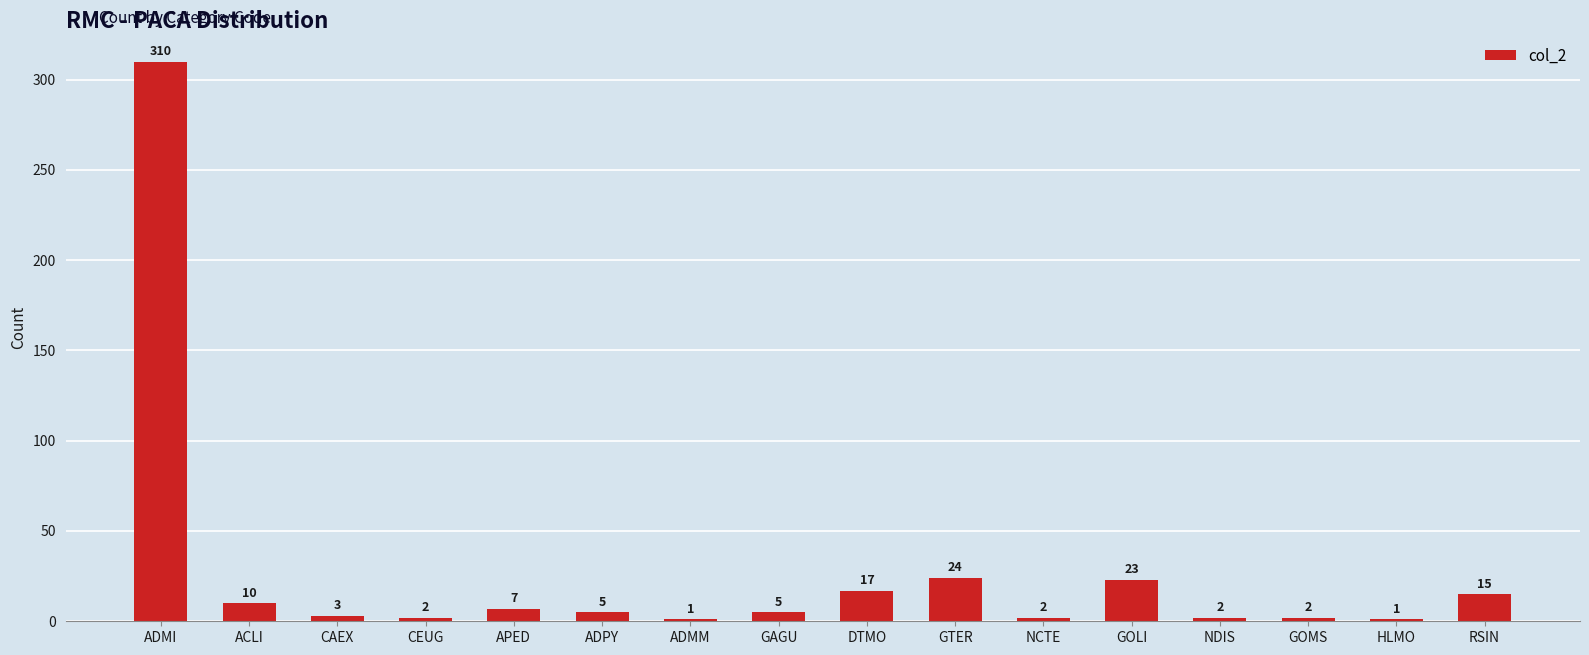

Are the bars horizontal?

No